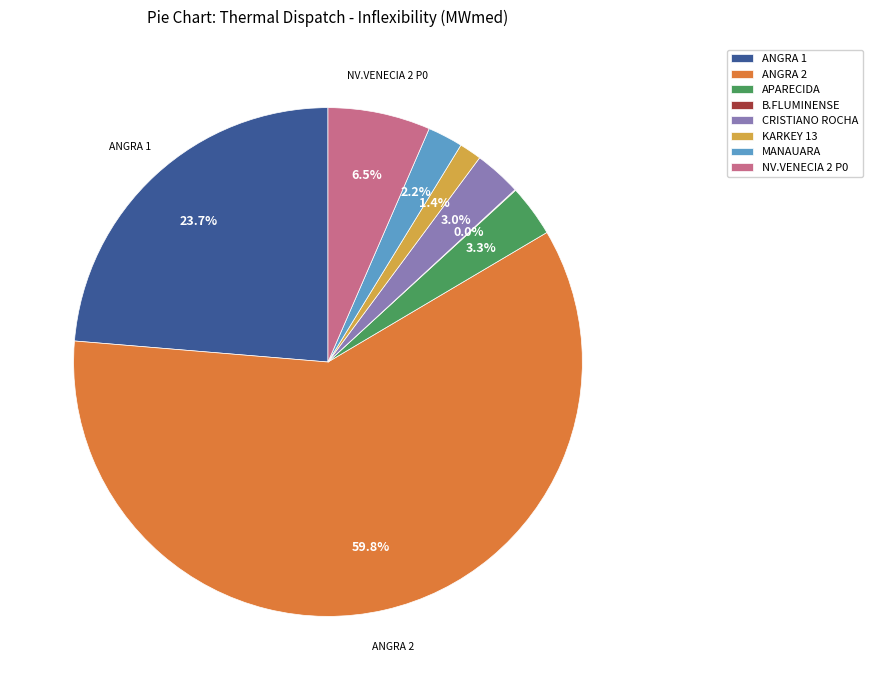

What is the largest slice in the pie chart?

ANGRA 2